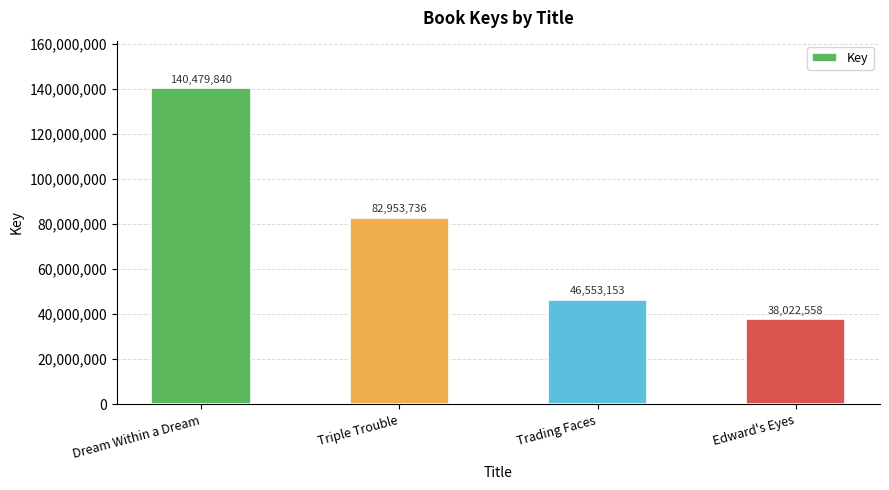

Reading right to left, transcribe all the data shown in this chart.

38022558	46553153	82953736	140479840